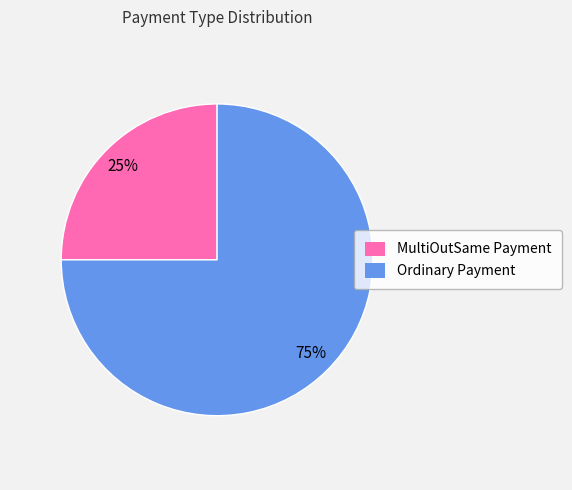

The Ordinary Payment slice represents 82% of the pie. True or false?

False